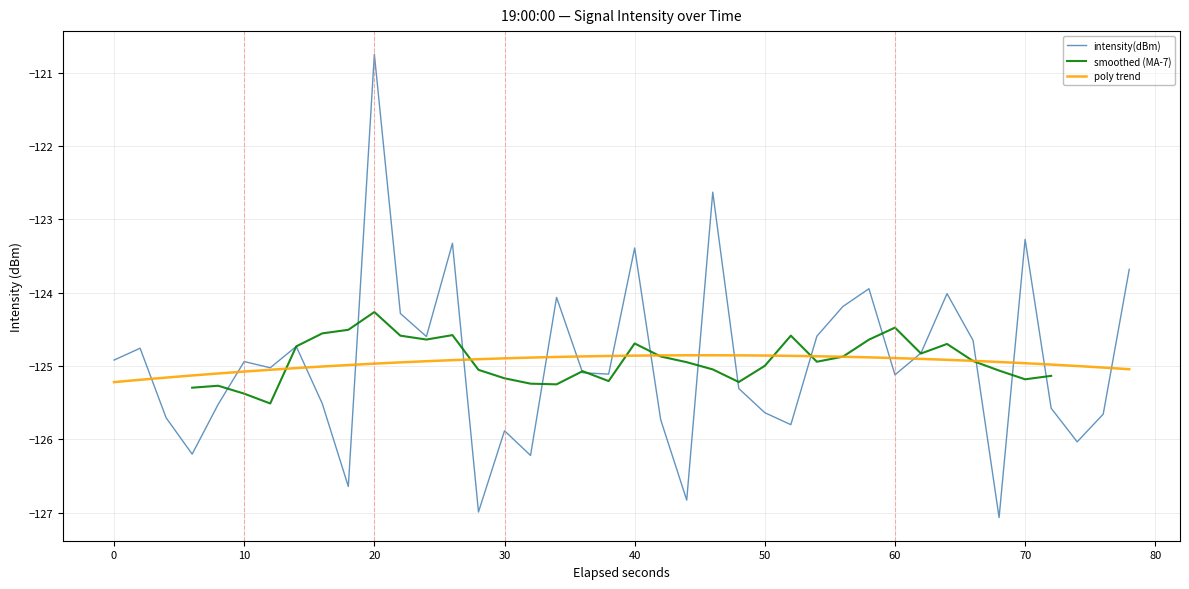

At which label does intensity(dBm) reach its peak?

20